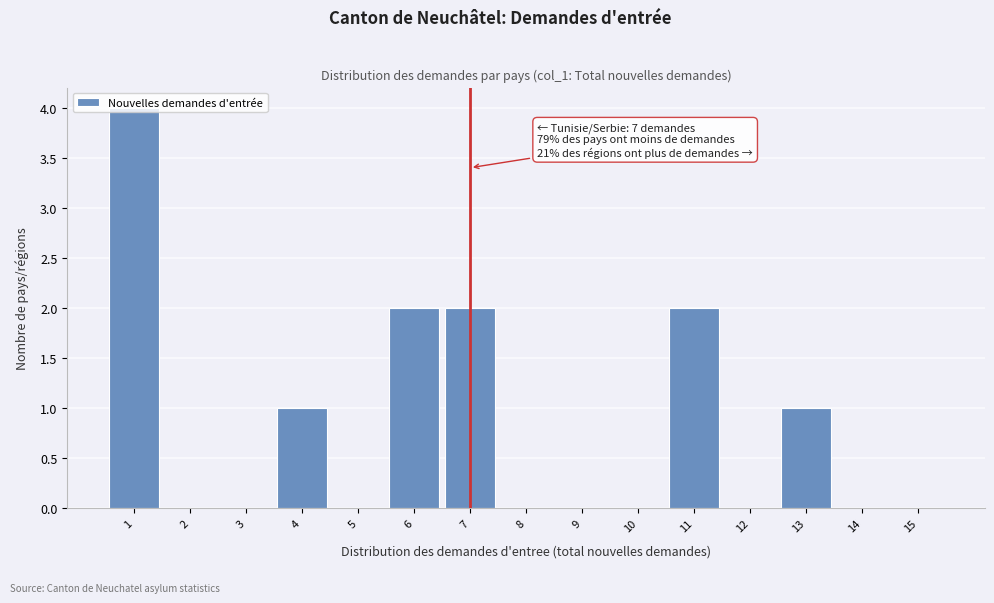

Over which range of the x-axis is the bar tallest?

0.5 to 1.5